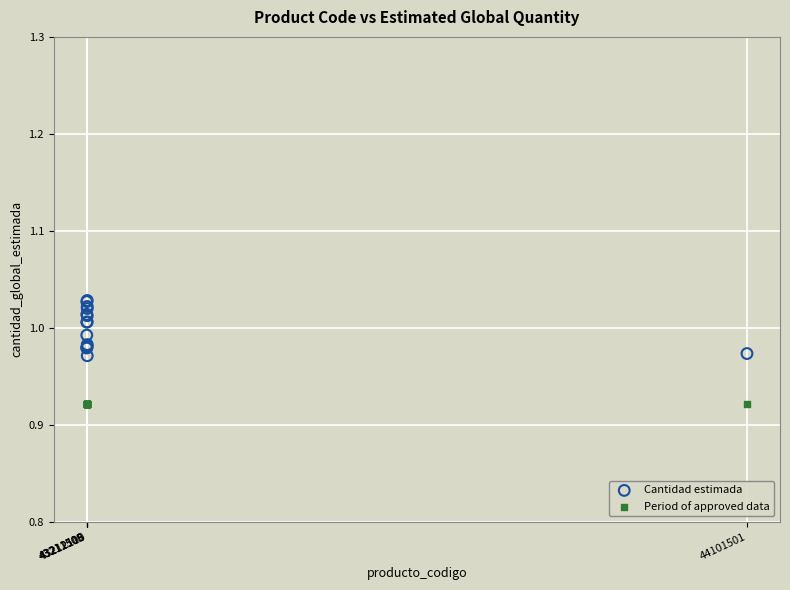

Which series reaches the minimum Y coordinate?

Period of approved data